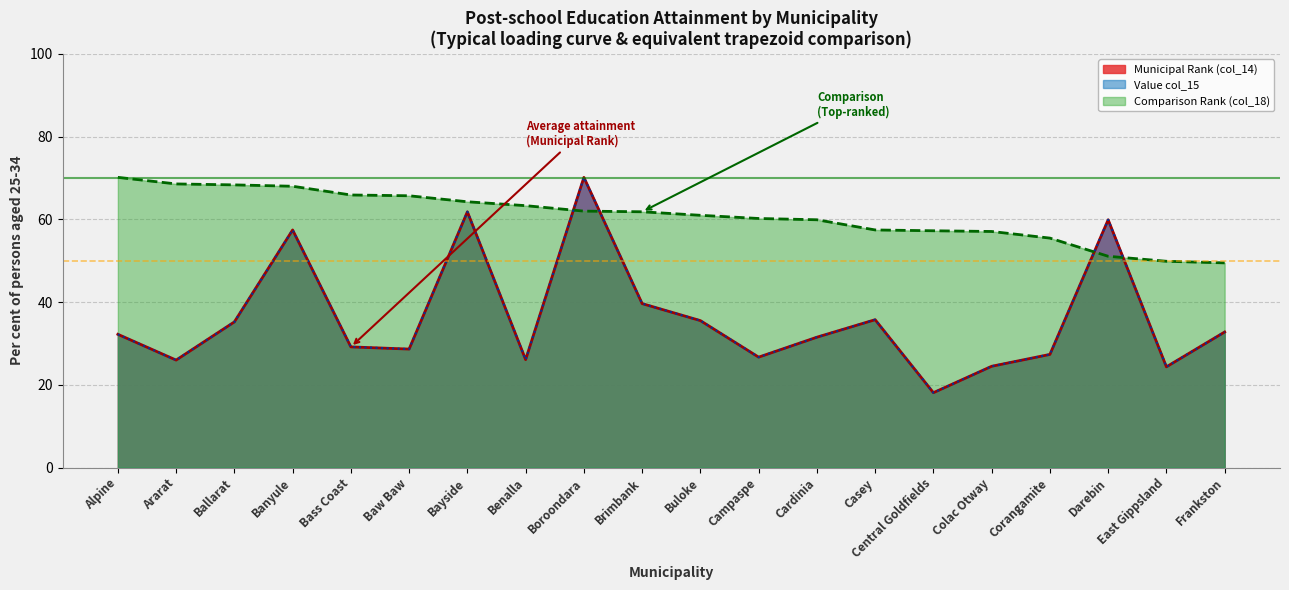

How many lines are shown in the chart?

3